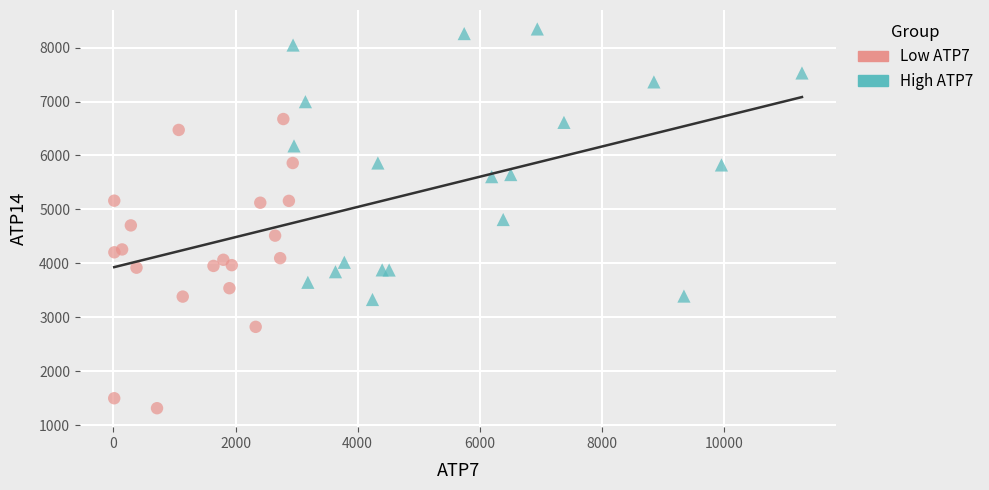

Which series reaches the maximum Y coordinate?

High ATP7